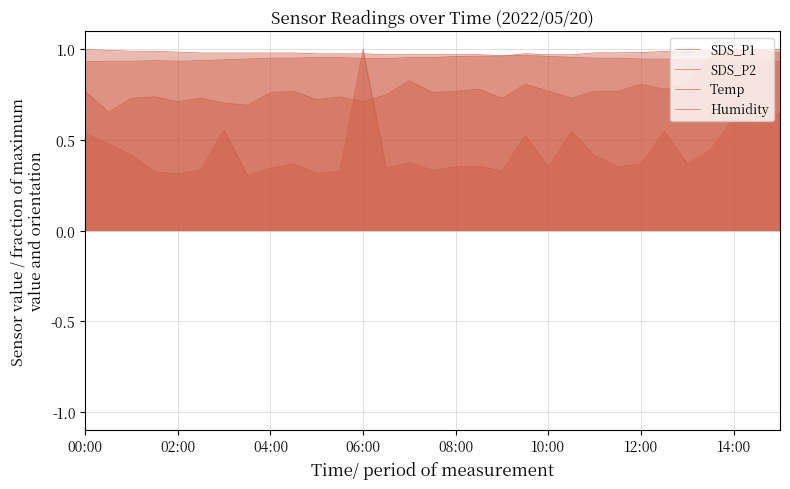

Reading right to left, extract all data points from this chart.

SDS_P1: 0.6	0.6	0.6	0.4	0.4	0.5	0.4	0.4	0.4	0.5	0.4	0.5	0.3	0.4	0.4	0.3	0.4	0.3	1.0	0.3	0.3	0.4	0.3	0.3	0.6	0.3	0.3	0.3	0.4	0.5	0.5
SDS_P2: 1.0	1.0	1.0	1.0	0.8	0.8	0.8	0.8	0.8	0.7	0.8	0.8	0.7	0.8	0.8	0.8	0.8	0.8	0.7	0.7	0.7	0.8	0.8	0.7	0.7	0.7	0.7	0.7	0.7	0.7	0.8
Temp: 0.9	0.9	0.9	0.9	0.9	0.9	0.9	1.0	1.0	1.0	1.0	1.0	1.0	1.0	1.0	1.0	1.0	1.0	1.0	1.0	1.0	1.0	1.0	1.0	1.0	1.0	1.0	1.0	1.0	1.0	1.0
Humidity: 1.0	1.0	1.0	1.0	1.0	1.0	1.0	1.0	1.0	1.0	1.0	1.0	1.0	1.0	1.0	1.0	1.0	0.9	1.0	1.0	1.0	1.0	1.0	0.9	0.9	0.9	0.9	0.9	0.9	0.9	0.9